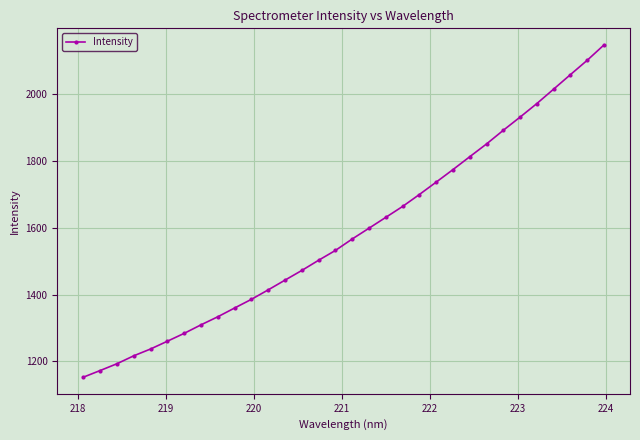

What is the average value?

1584.8